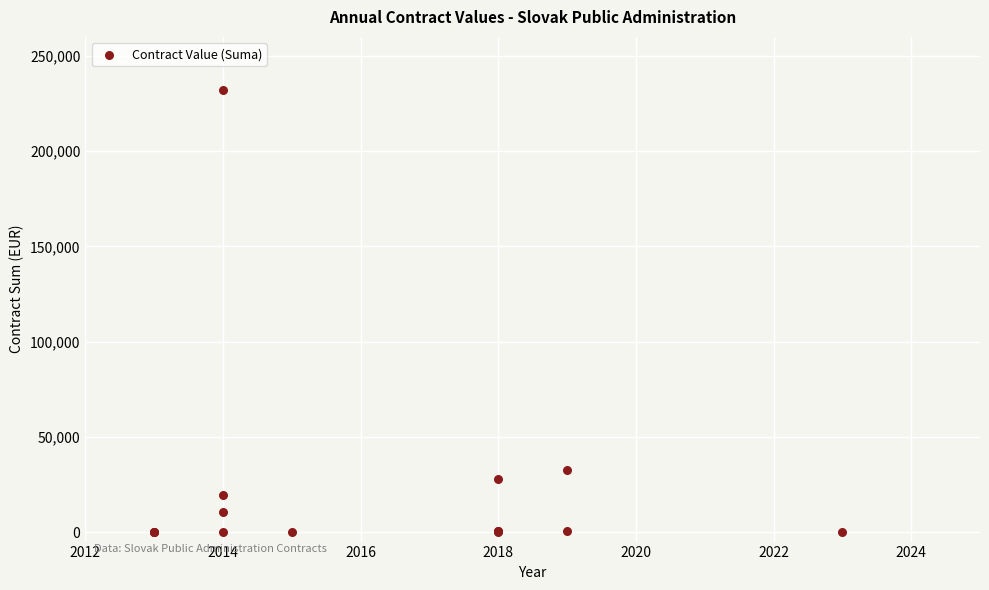

What Y value in the scatter plot is closest to 116082?

32405.0